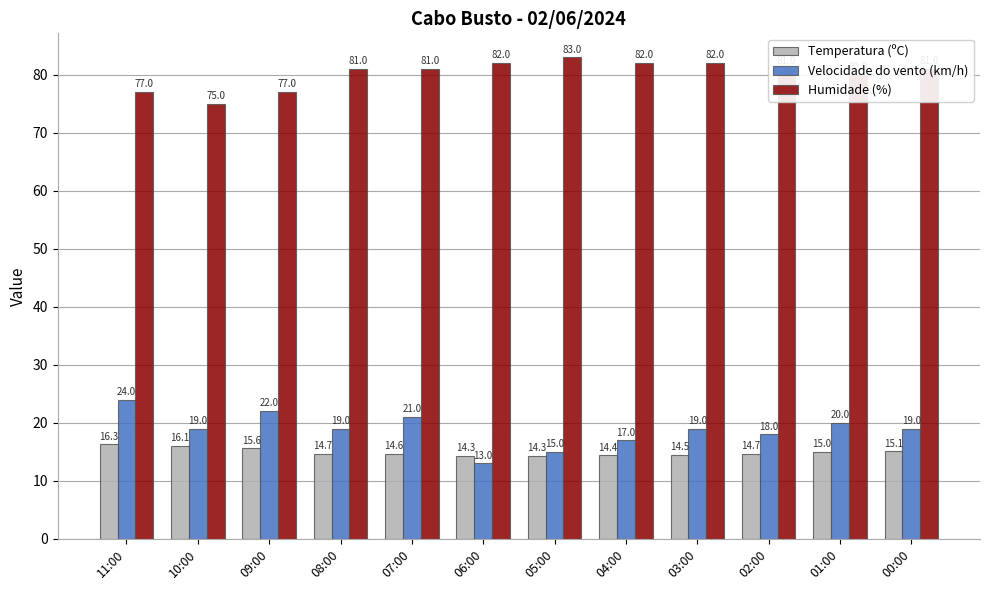

Reading left to right, what are all the values shown in this chart?

Temperatura (ºC): 16.3	16.1	15.6	14.7	14.6	14.3	14.3	14.4	14.5	14.7	15.0	15.1
Velocidade do vento (km/h): 24.0	19.0	22.0	19.0	21.0	13.0	15.0	17.0	19.0	18.0	20.0	19.0
Humidade (%): 77.0	75.0	77.0	81.0	81.0	82.0	83.0	82.0	82.0	81.0	80.0	81.0